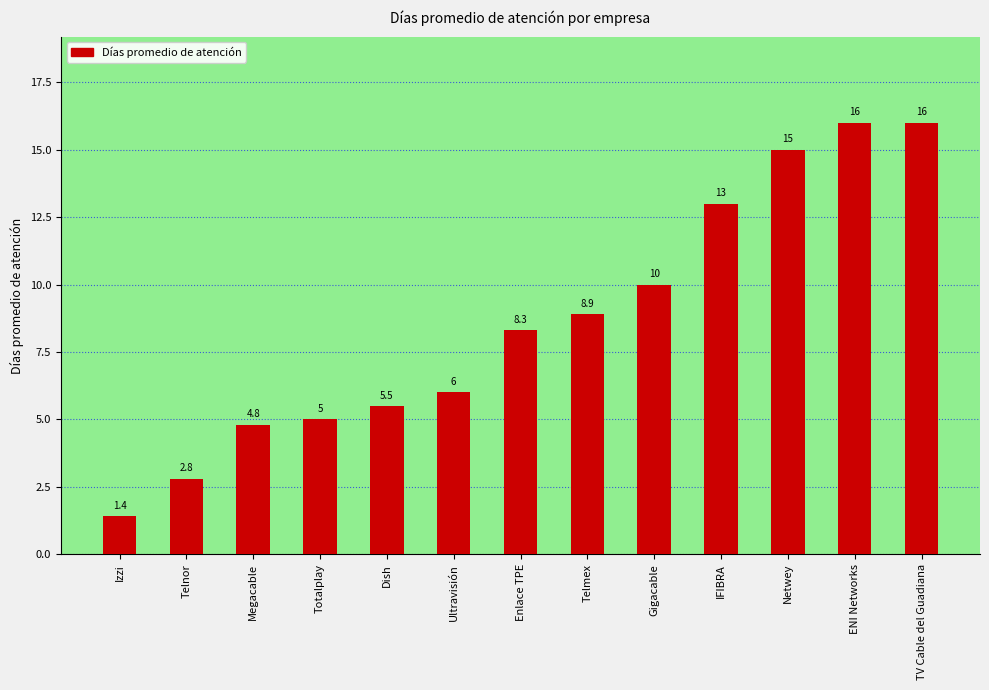

Between Telmex and TV Cable del Guadiana, which is larger?

TV Cable del Guadiana